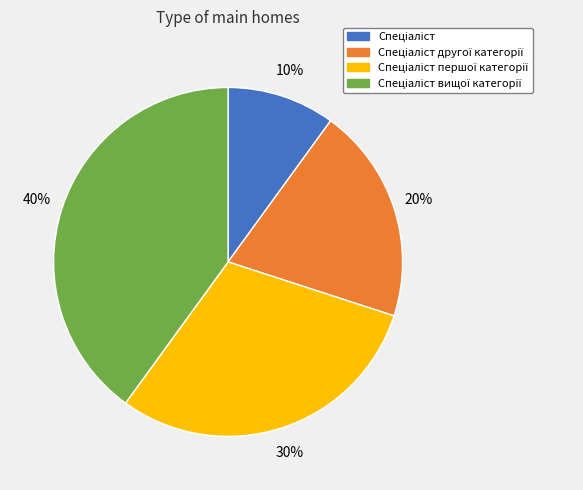

To the nearest percent, what is the average slice percentage?

25%